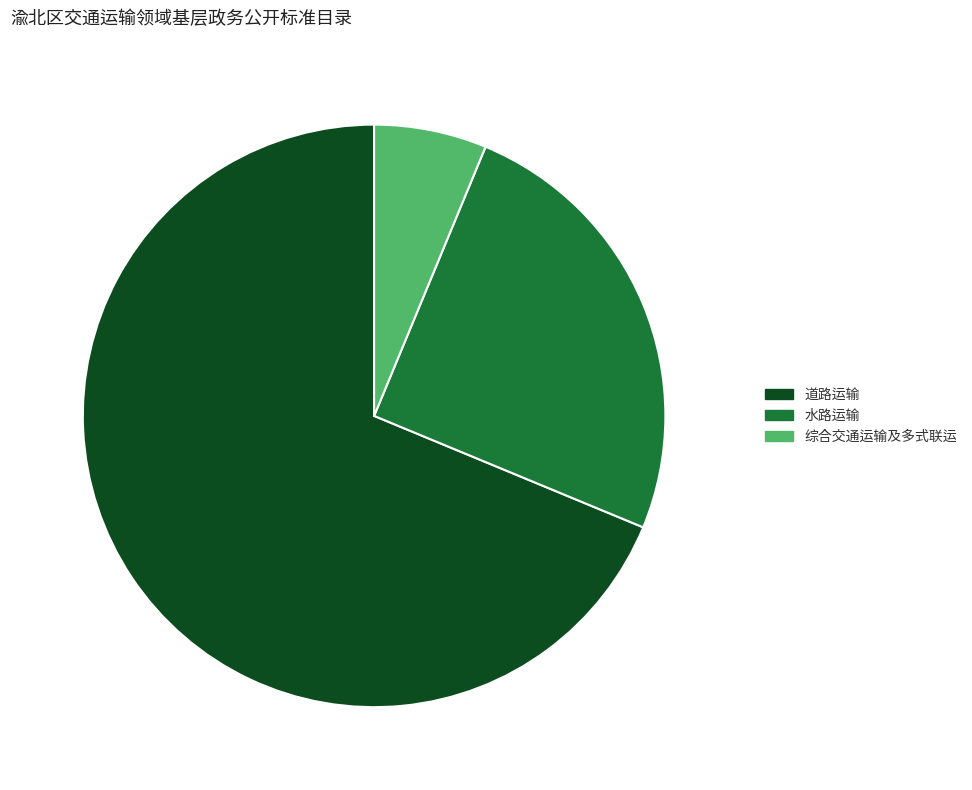

How many slices are in this pie chart?

3